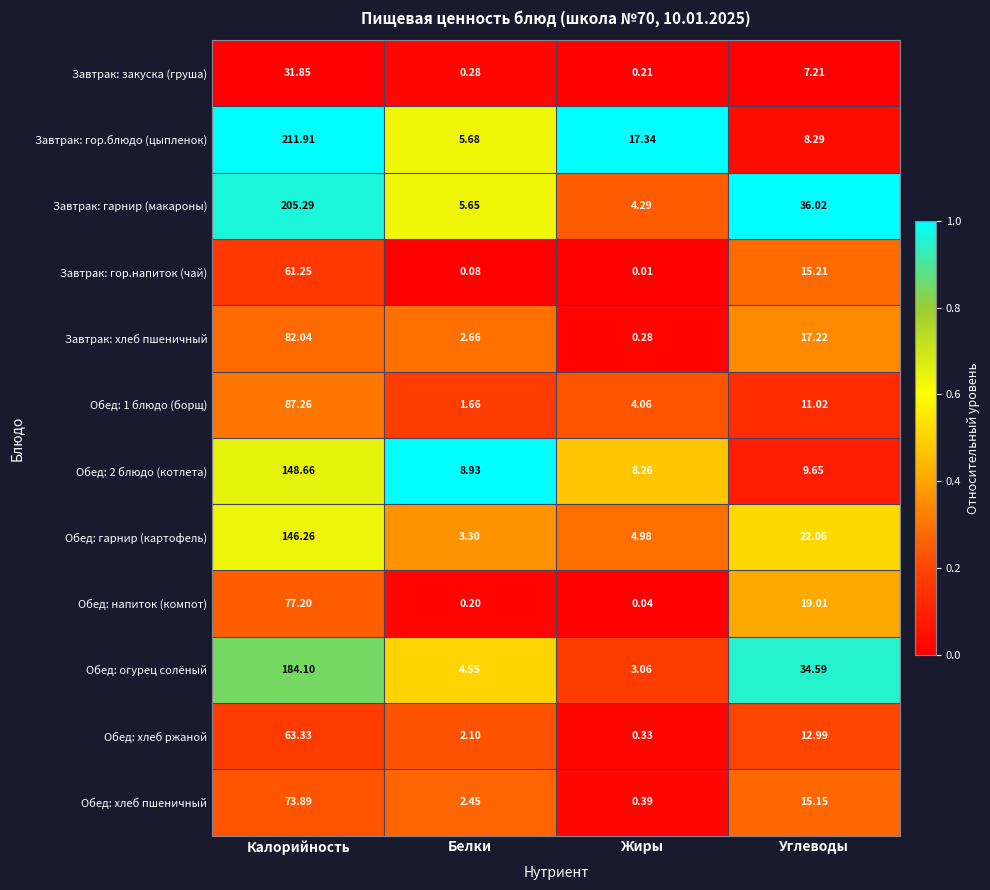

At which label does Обед: 2 блюдо (котлета) first exceed 9?

Калорийность